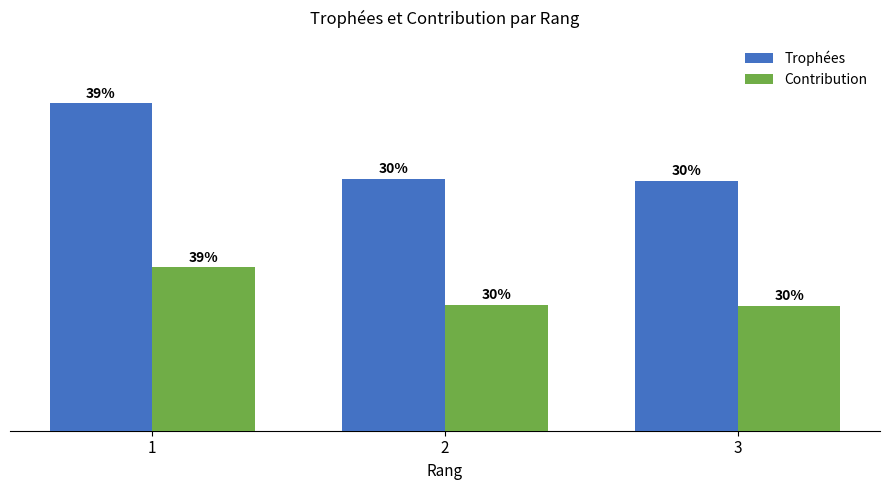

List the series in order of their peak value, highest first.

Trophées, Contribution